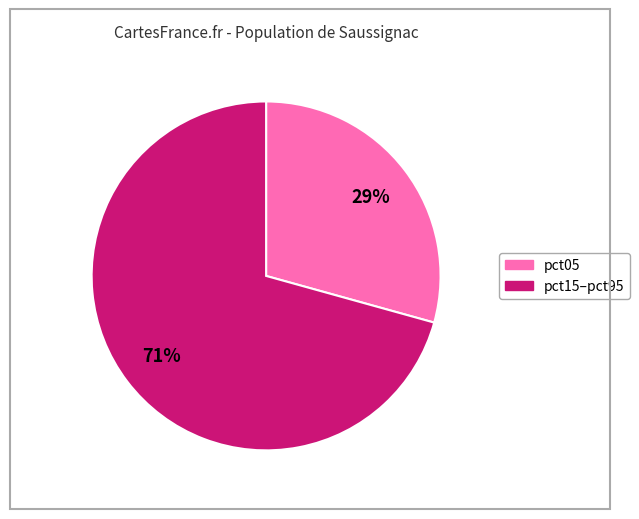

Is there a majority slice in this chart?

Yes